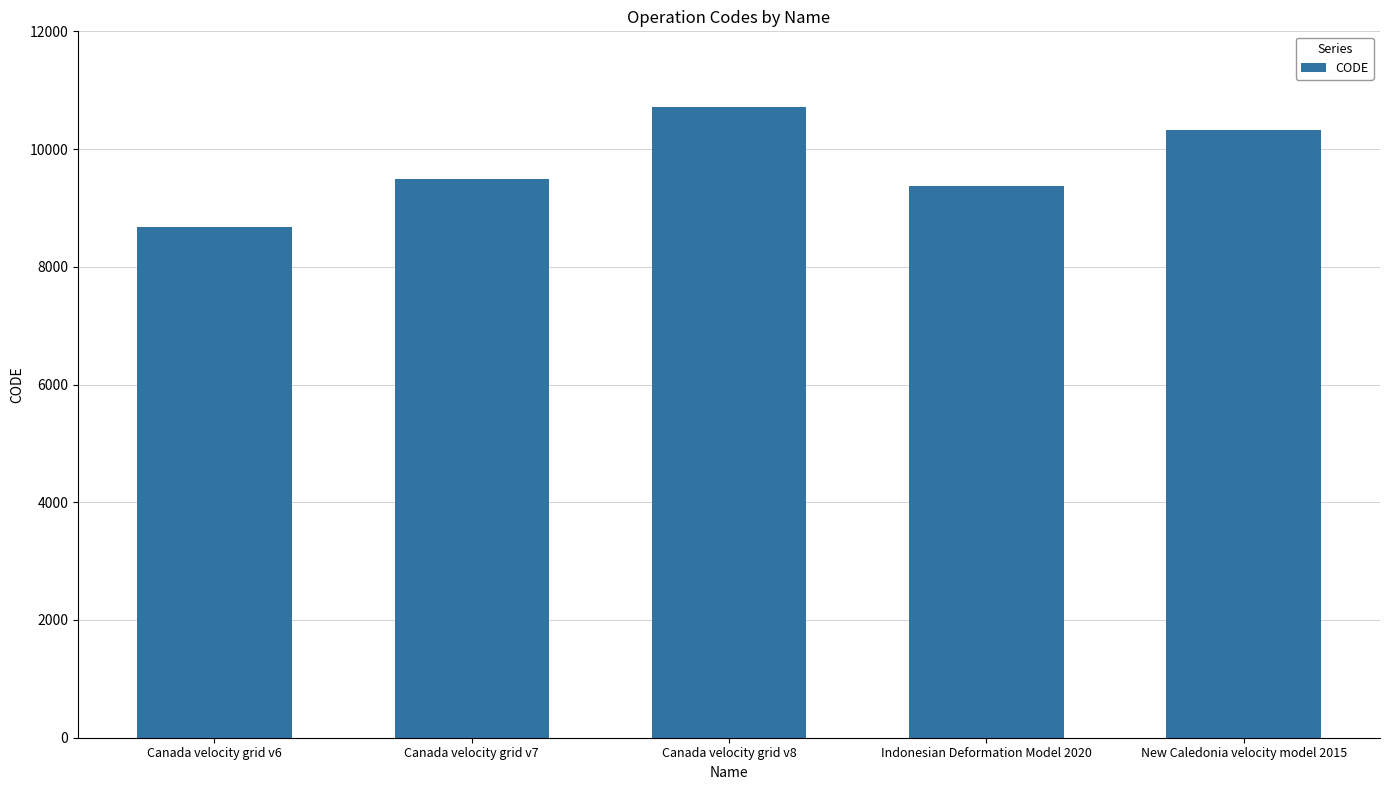

The chart shows a value of 10707 at Canada velocity grid v8. True or false?

True